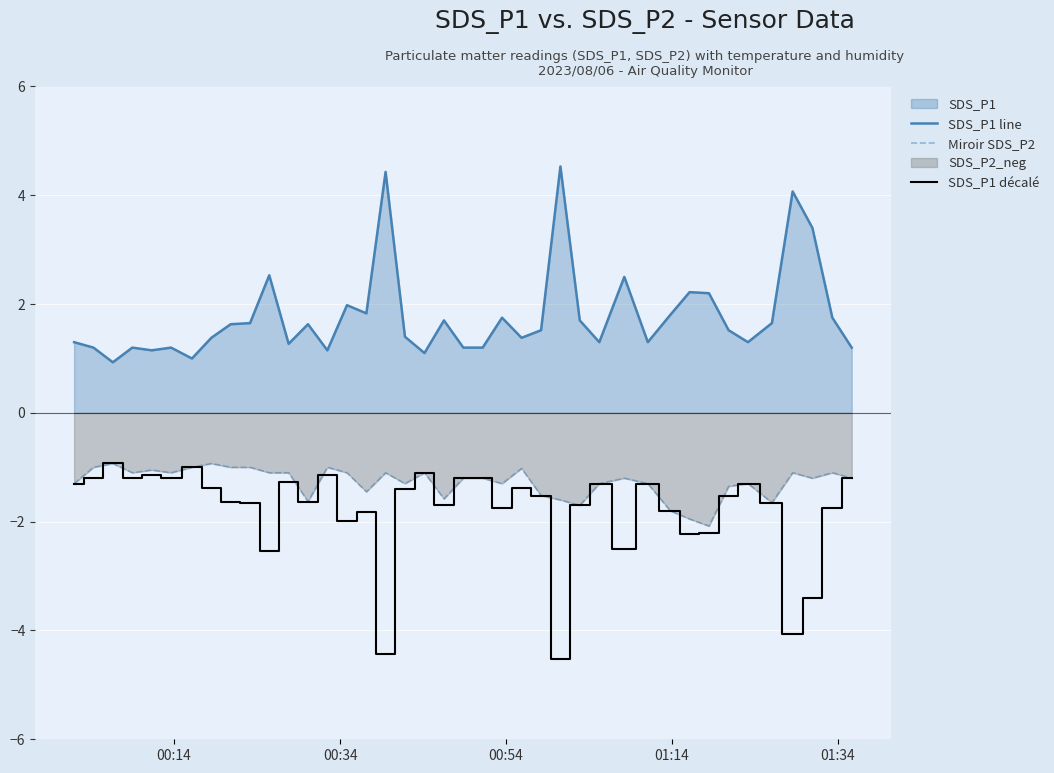

How many lines are shown in the chart?

3